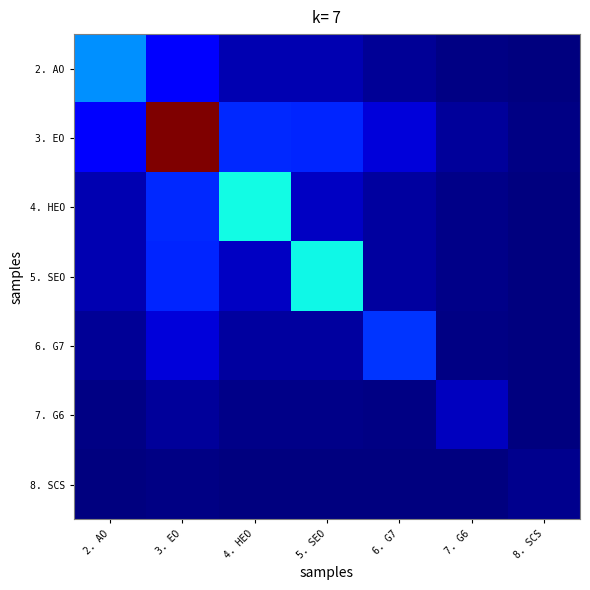

Rank the series by their maximum value, from highest to lowest.

3. EO, 4. HEO, 5. SEO, 2. AO, 6. G7, 7. G6, 8. SCS